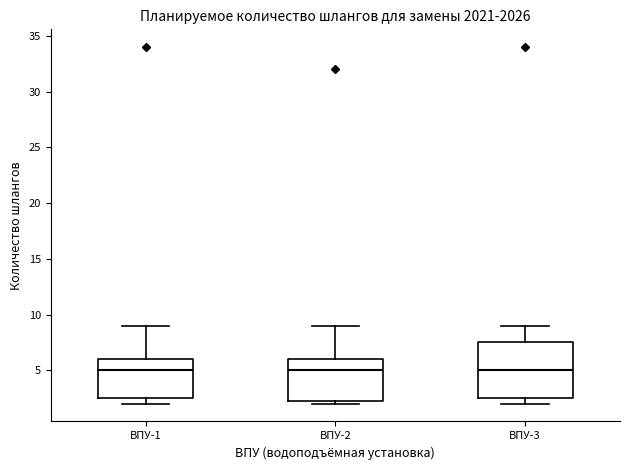

Which box is the tallest, from its lower edge to its upper edge?

ВПУ-3